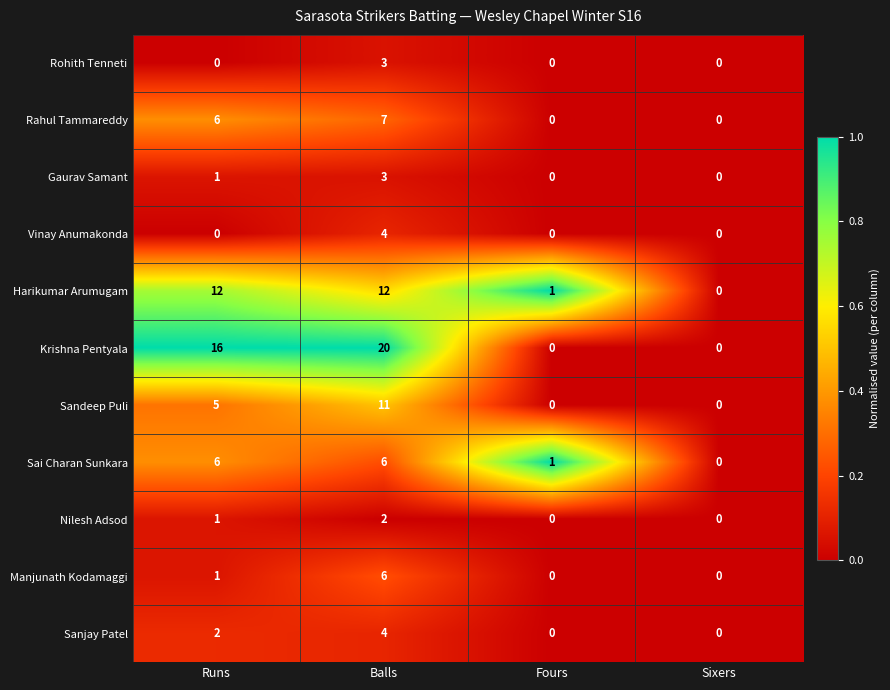

What is the difference between the maximum and second lowest values in the Sandeep Puli series?

11